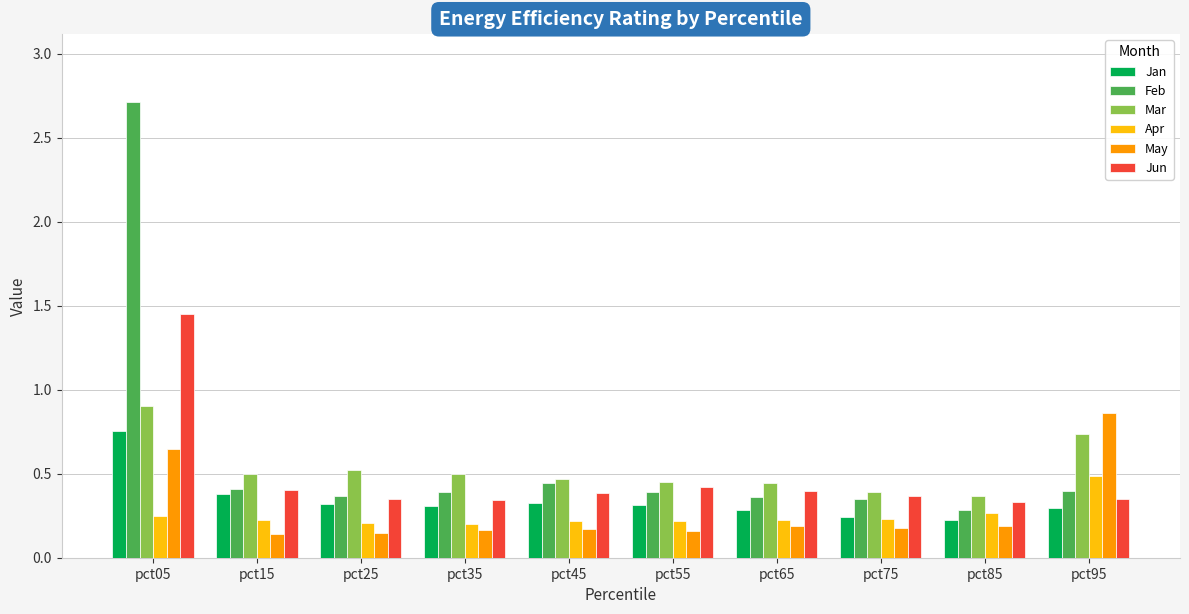

Are the bars grouped side by side (vs. stacked)?

Yes